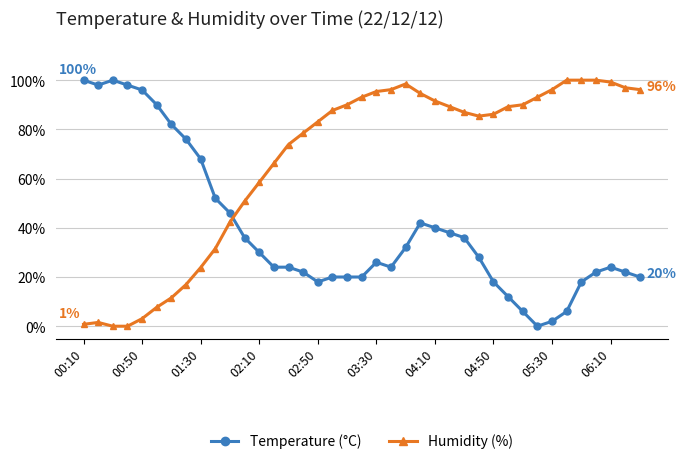

Which series has the largest total across all categories?

Humidity (%)